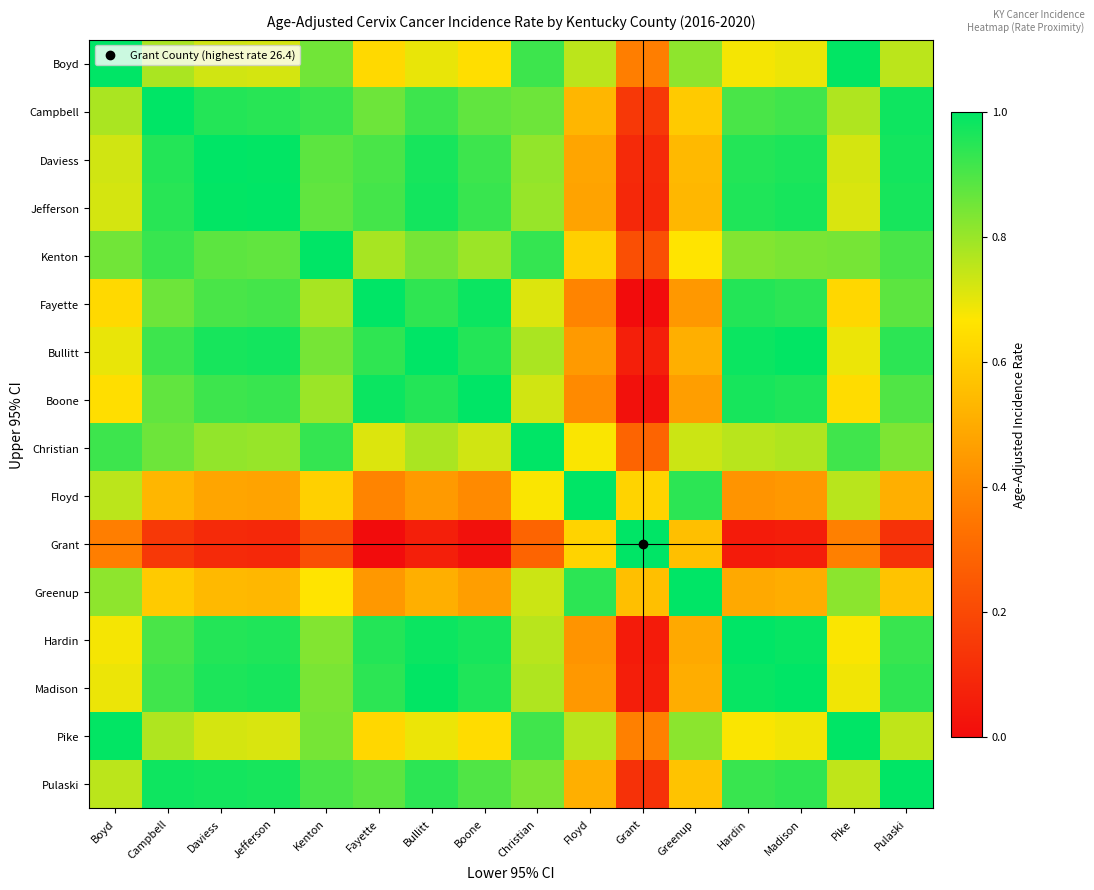

List the series in order of their peak value, lowest first.

Boyd, Campbell, Daviess, Jefferson, Kenton, Fayette, Bullitt, Boone, Christian, Floyd, Grant, Greenup, Hardin, Madison, Pike, Pulaski